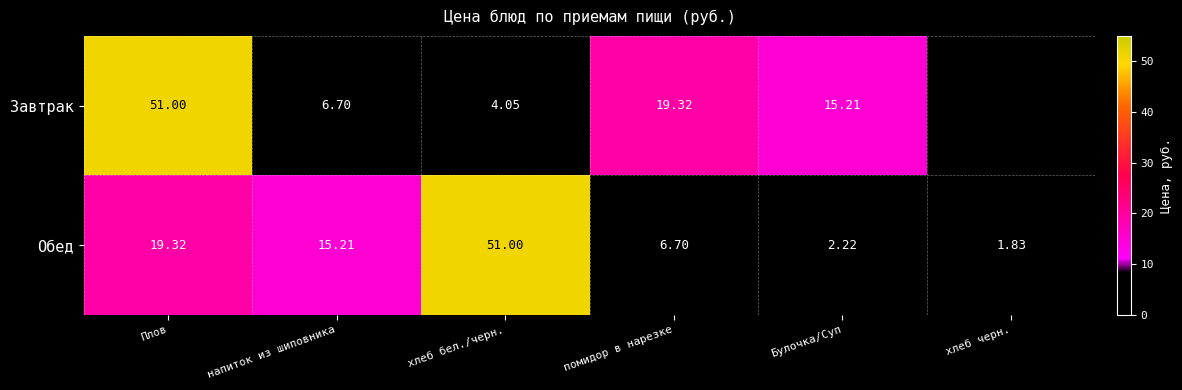

The value of Завтрак at напиток из шиповника is 9.1. True or false?

False